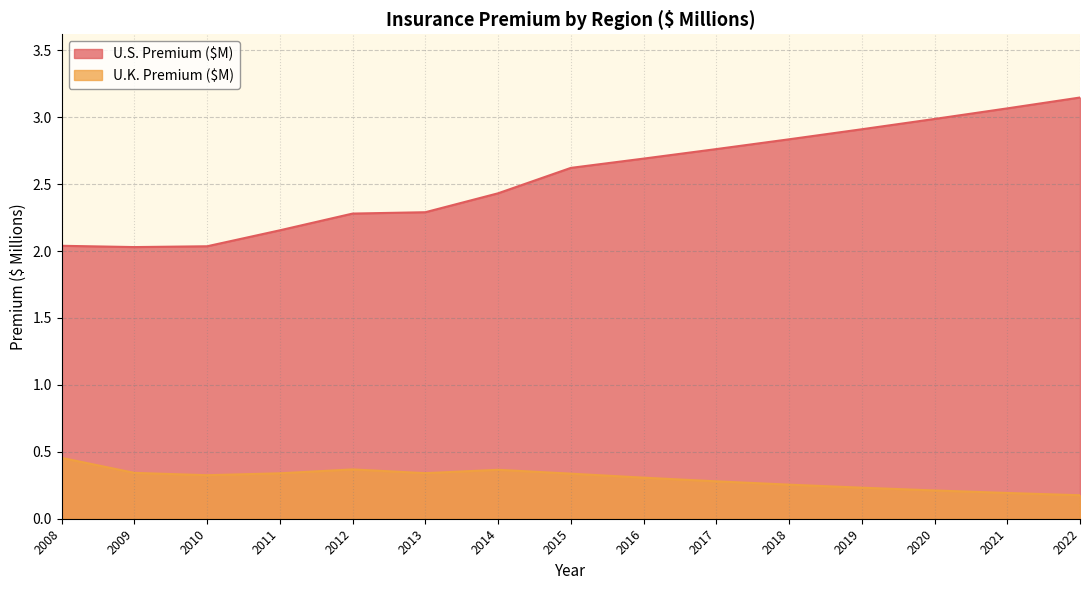

What is the maximum value shown in the chart?

3.1